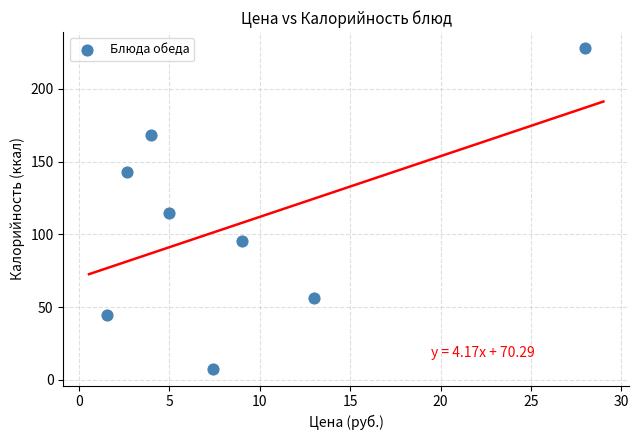

What is the average Y value?

107.1